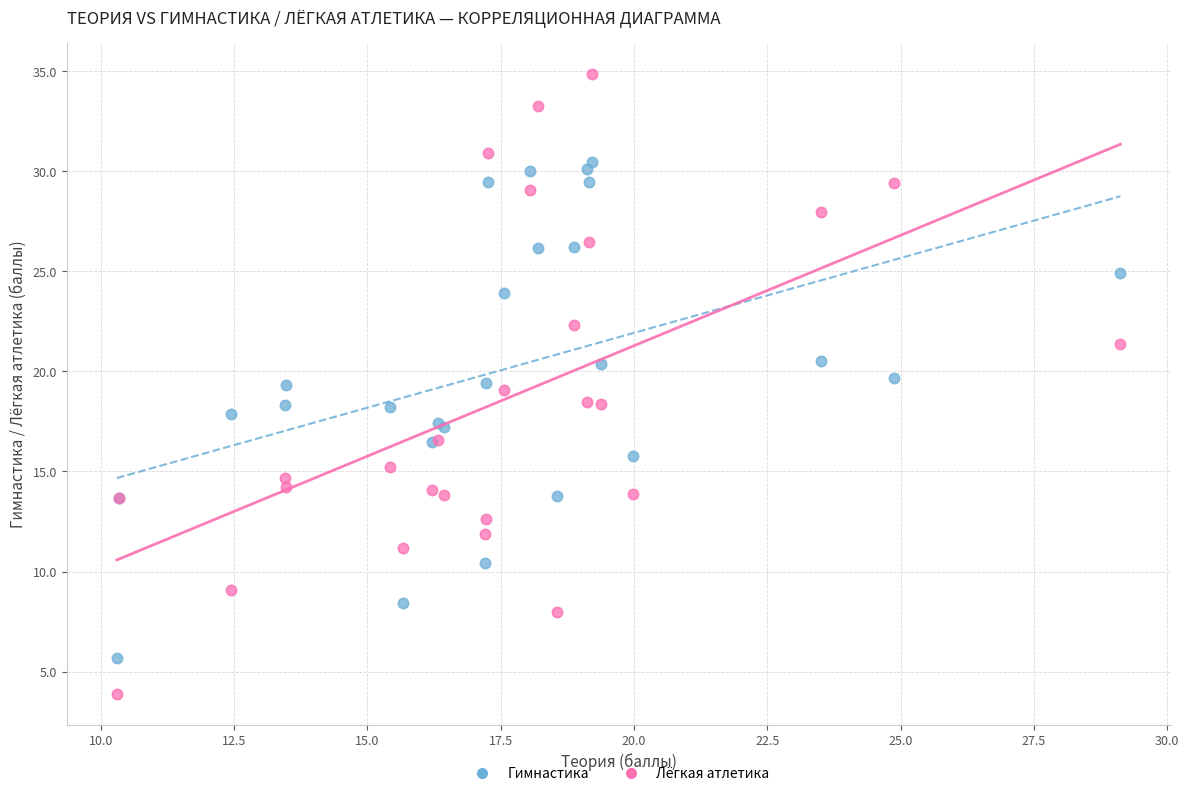

Which series contains the highest Y value?

Лёгкая атлетика